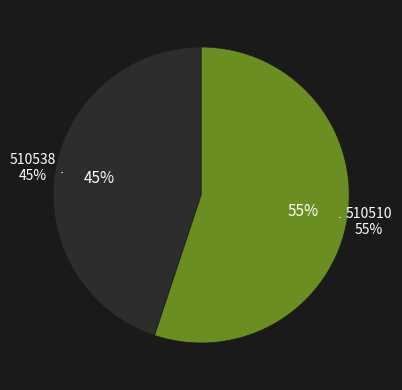

Which has a higher value, 510510 or 510538?

510510